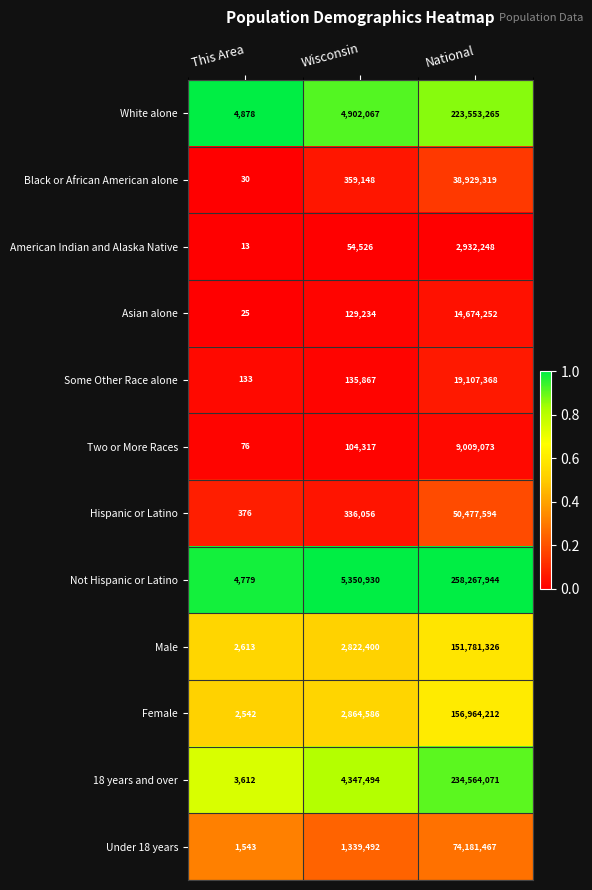

List the labels in order of Asian alone value, smallest first.

This Area, Wisconsin, National